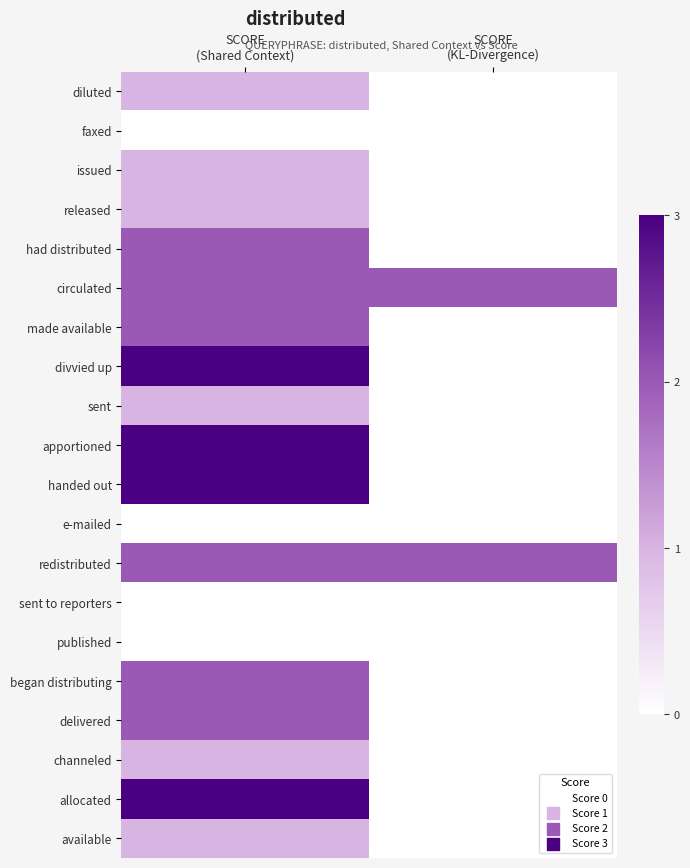

List the series in order of their peak value, lowest first.

faxed, e-mailed, sent to reporters, published, diluted, issued, released, sent, channeled, available, had distributed, circulated, made available, redistributed, began distributing, delivered, divvied up, apportioned, handed out, allocated